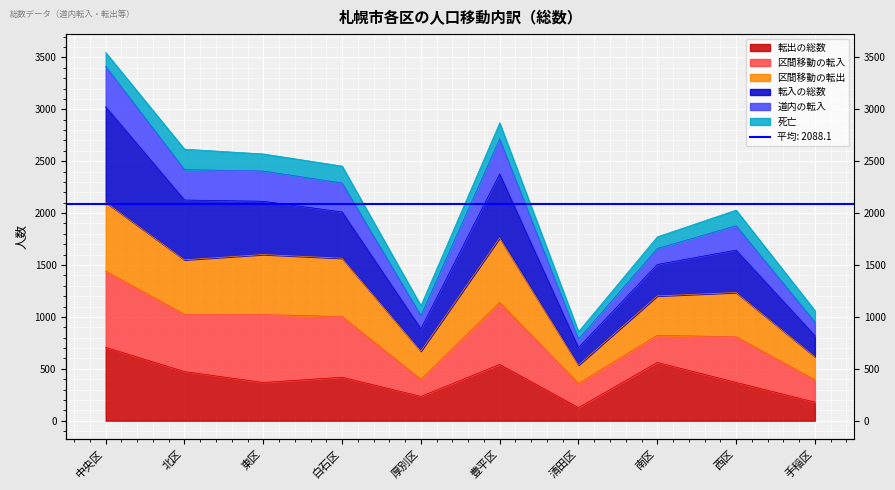

Which label corresponds to the largest value in the chart?

中央区